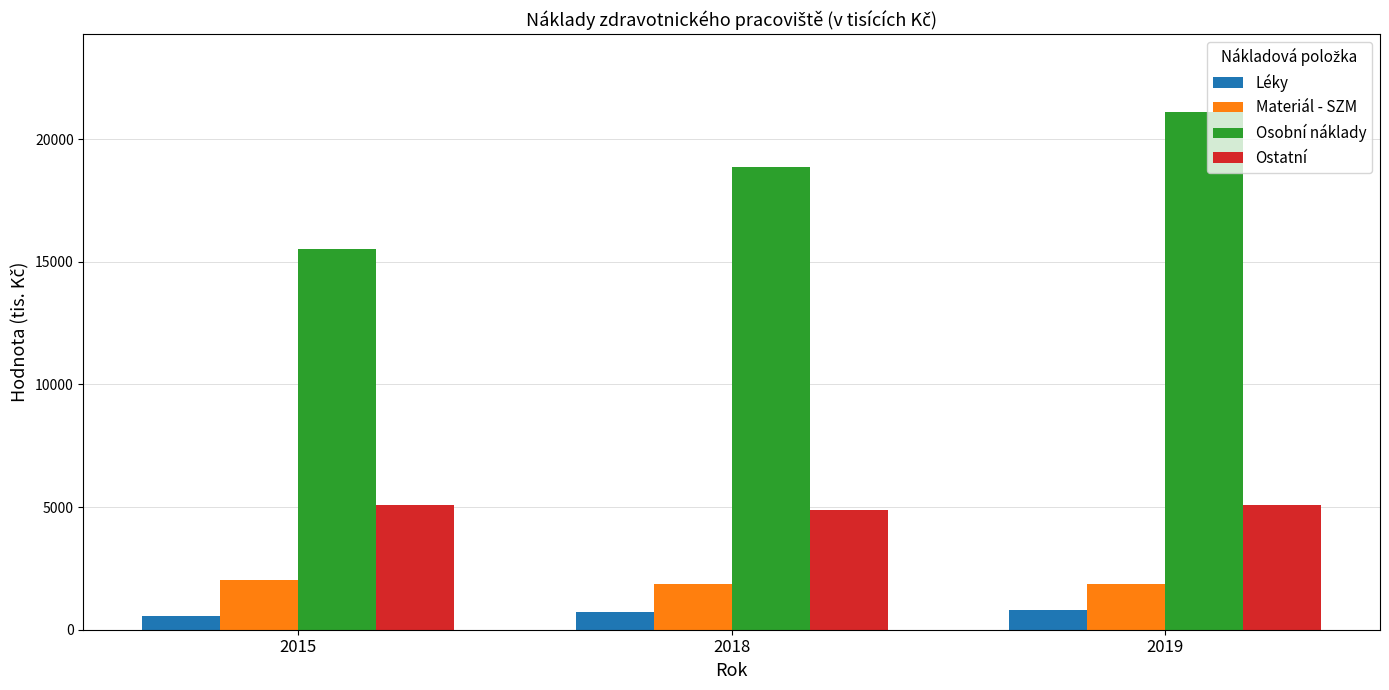

Rank the series at 2019 from highest to lowest value.

Osobní náklady, Ostatní, Materiál - SZM, Léky